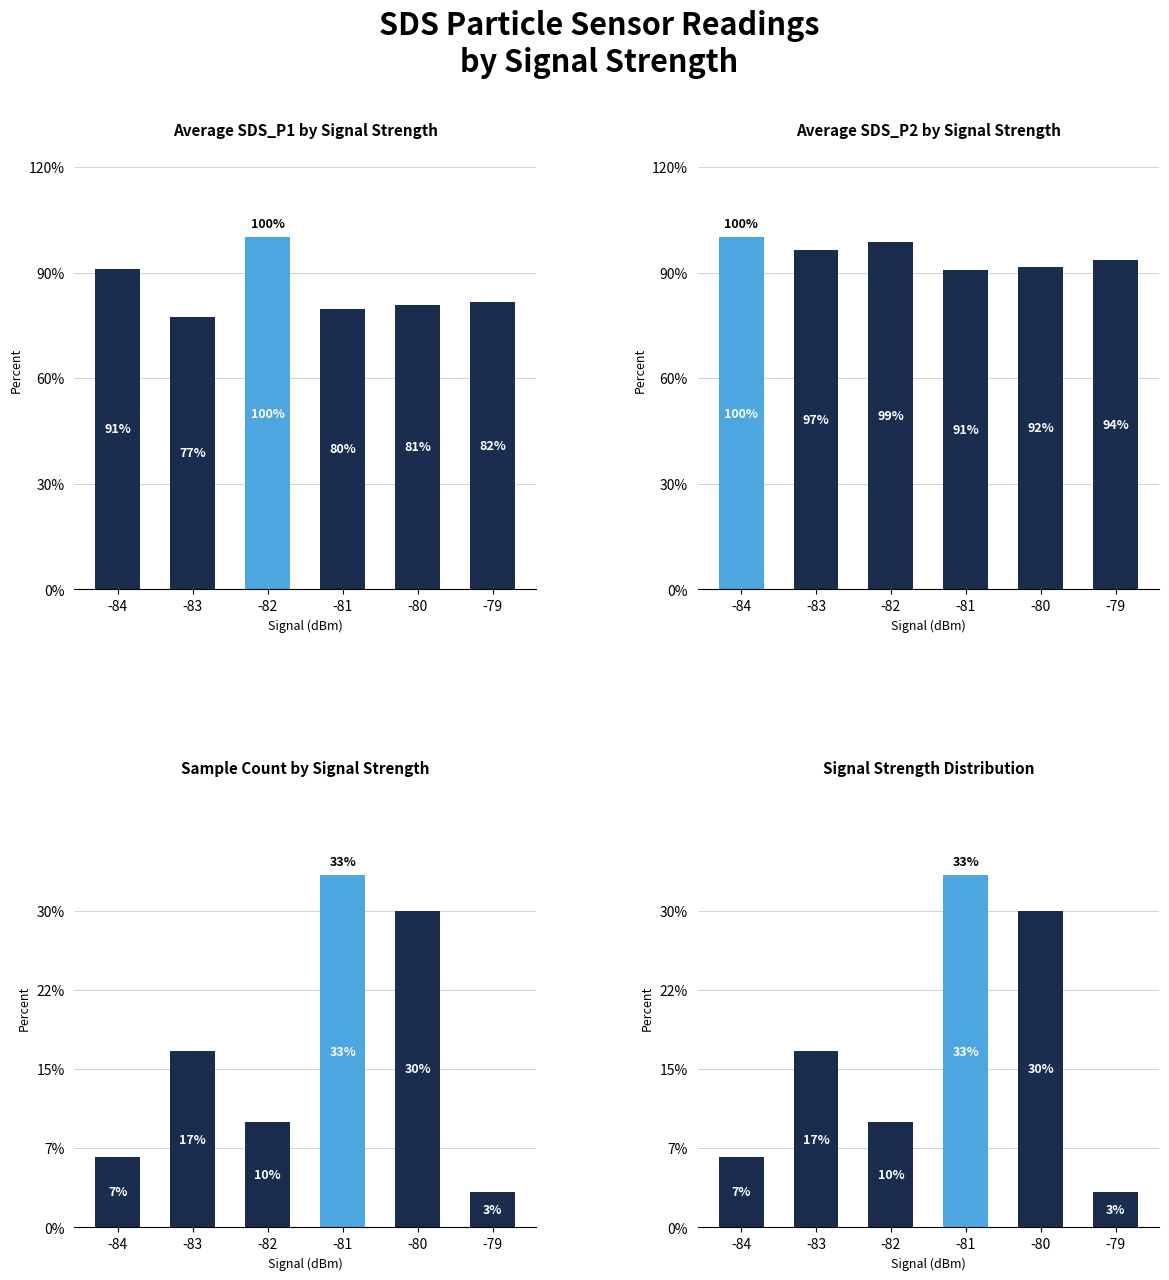

Which series has the largest total across all categories?

SDS_P2